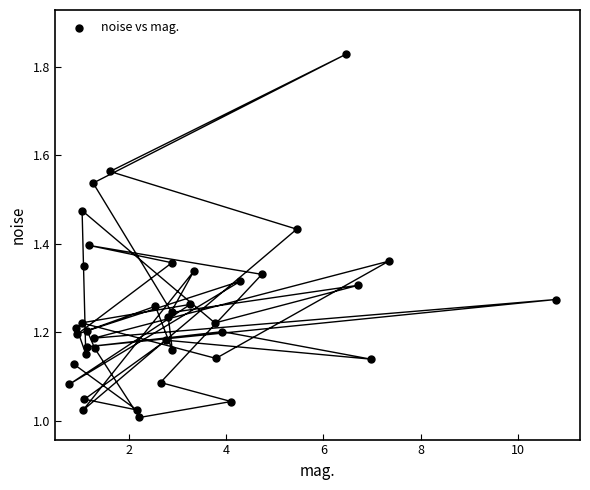

What is the range of X values (max minus min)?

10.0